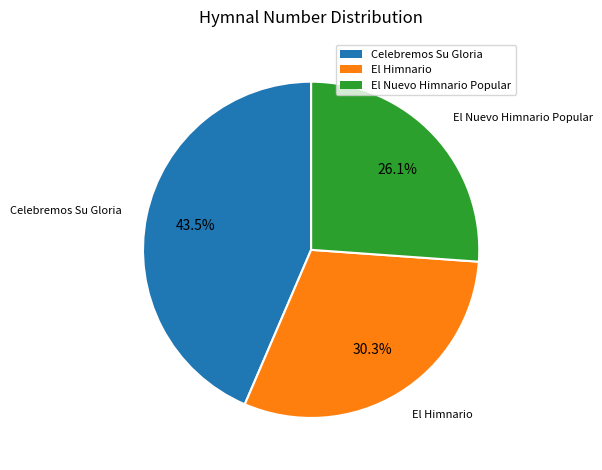

Combined, do El Himnario and Celebremos Su Gloria account for over 50%?

Yes